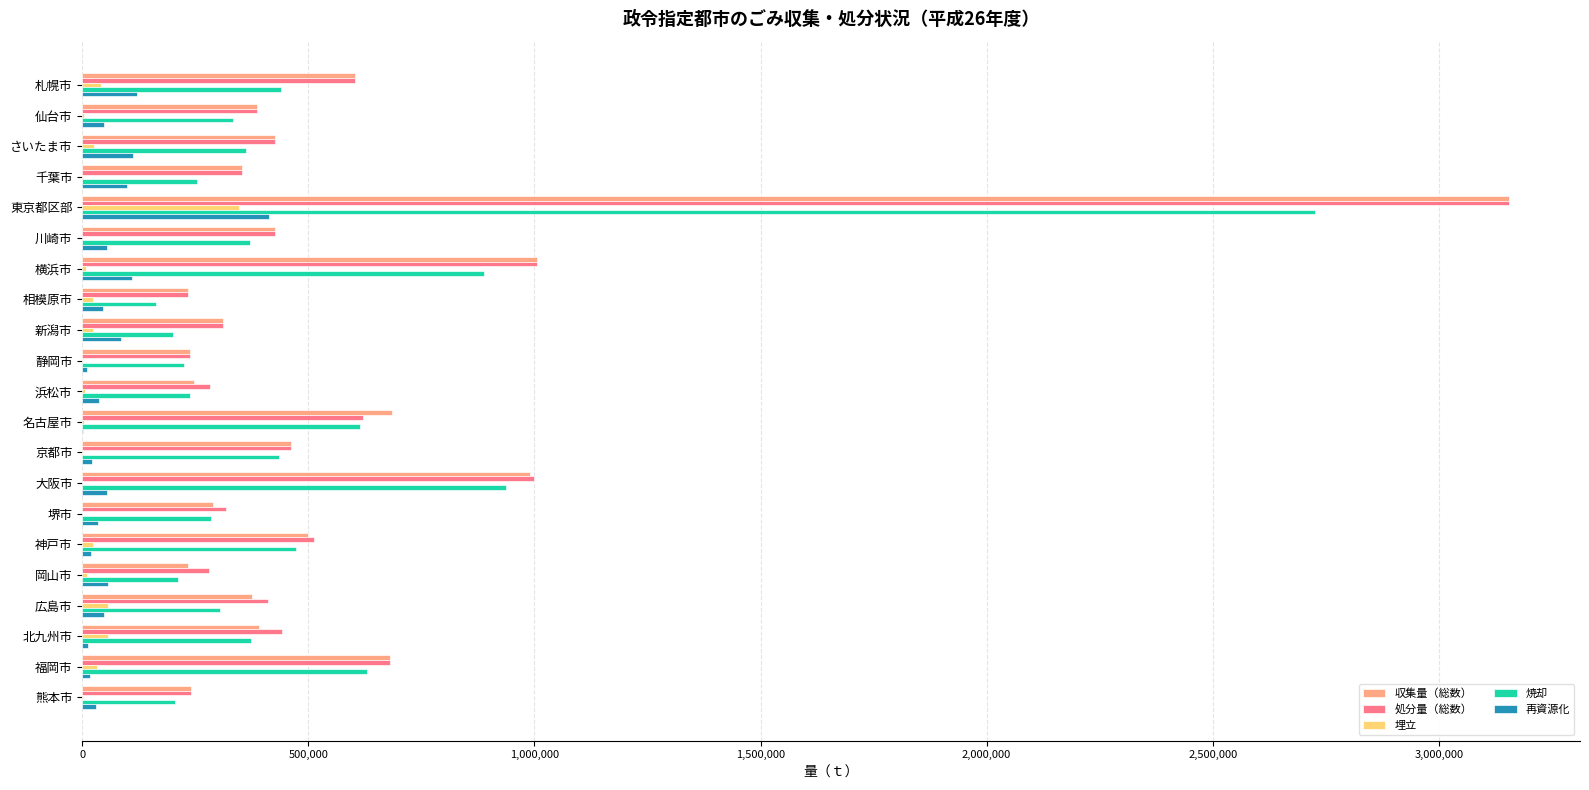

At which category does the chart reach its peak across all series?

東京都区部